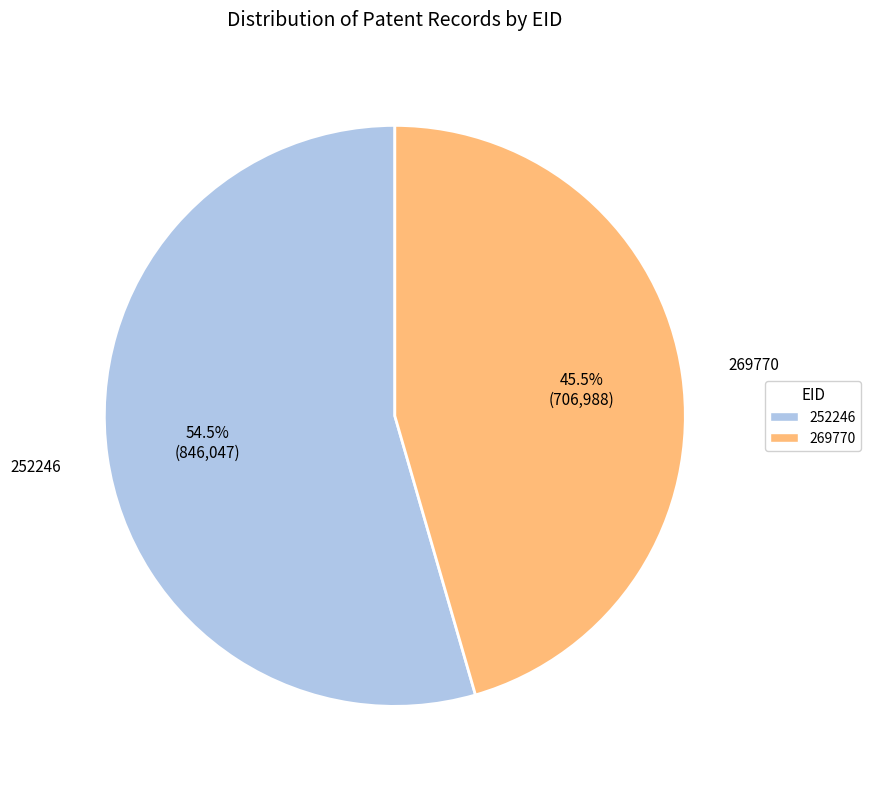

To the nearest percent, what is the combined percentage of 252246 and 269770?

100%